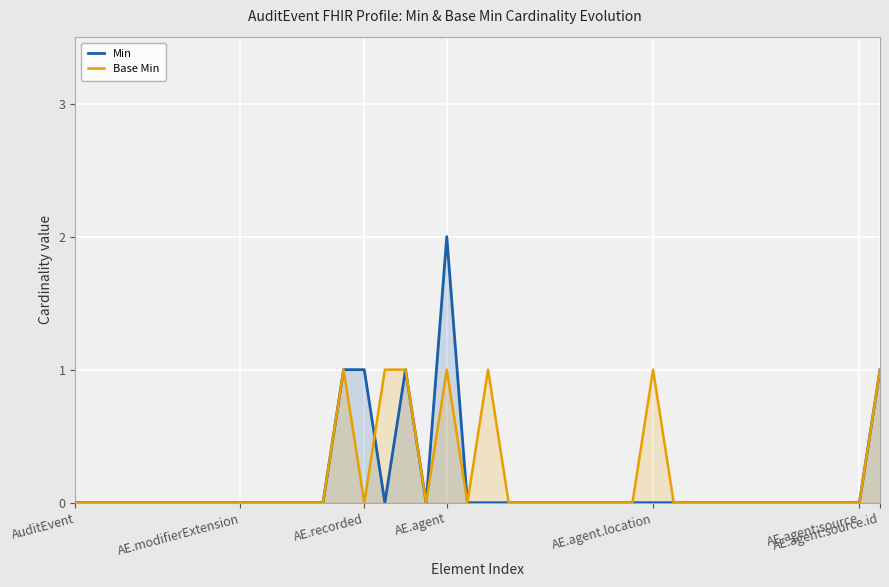

How many lines are shown in the chart?

2